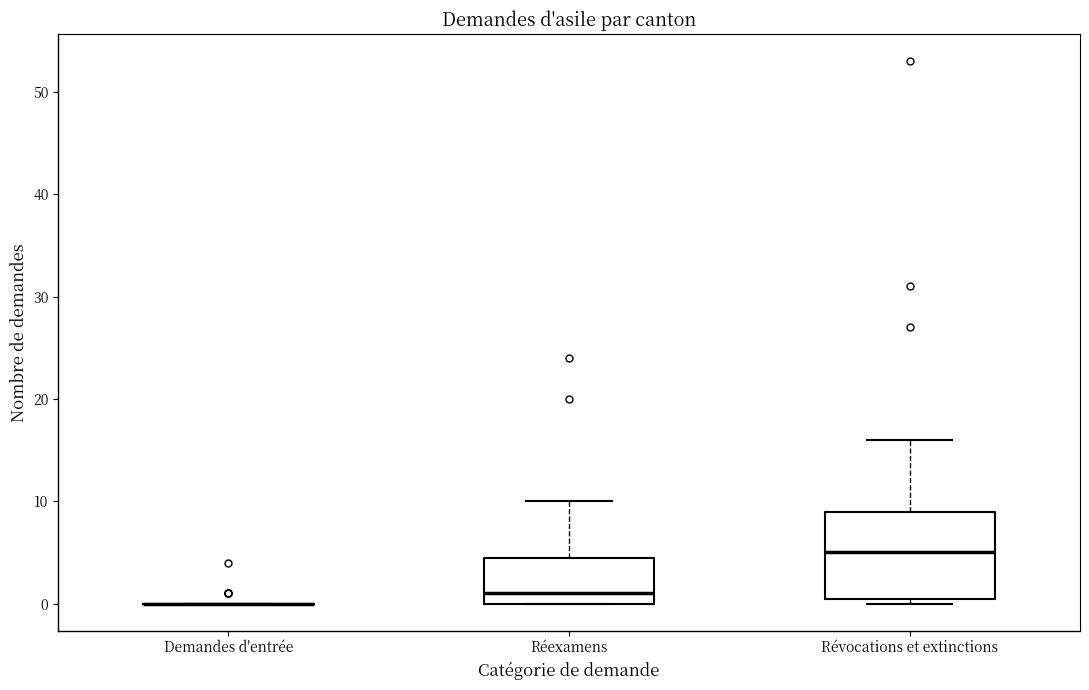

Reading left to right, read every box against the y-axis: the position of its median line, the range the box covers, and the ends of its whiskers. The values are not printed on the chart, so give them approximately, as read against the axis.

Demandes d'entrée: box collapsed to a line at 0, whiskers 0 to 0
Réexamens: median 1, box 0 to 5, whiskers 0 to 10
Révocations et extinctions: median 5, box 1 to 9, whiskers 0 to 16